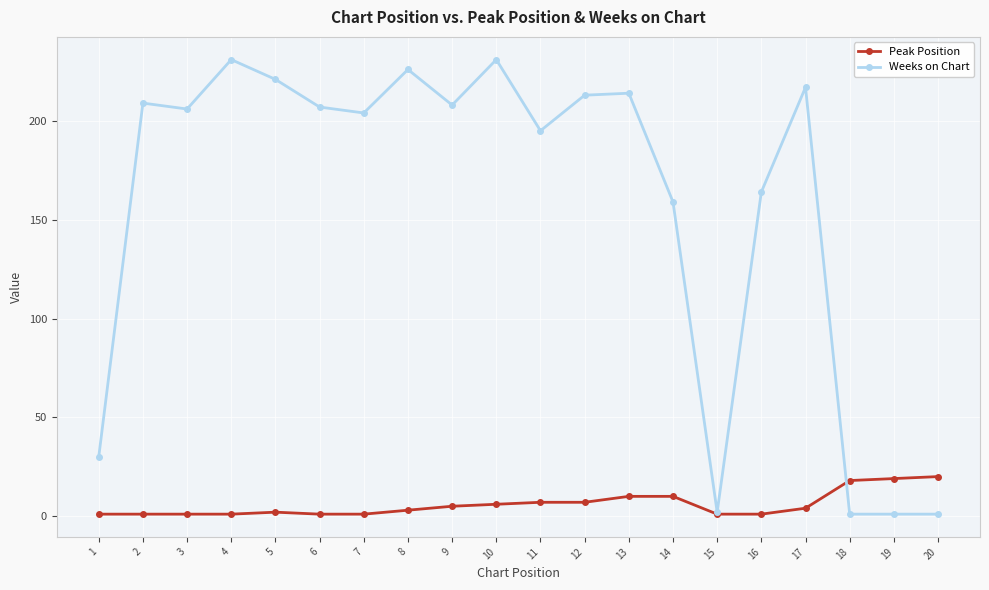

At 9, list the series in order from smallest to largest.

Peak Position, Weeks on Chart